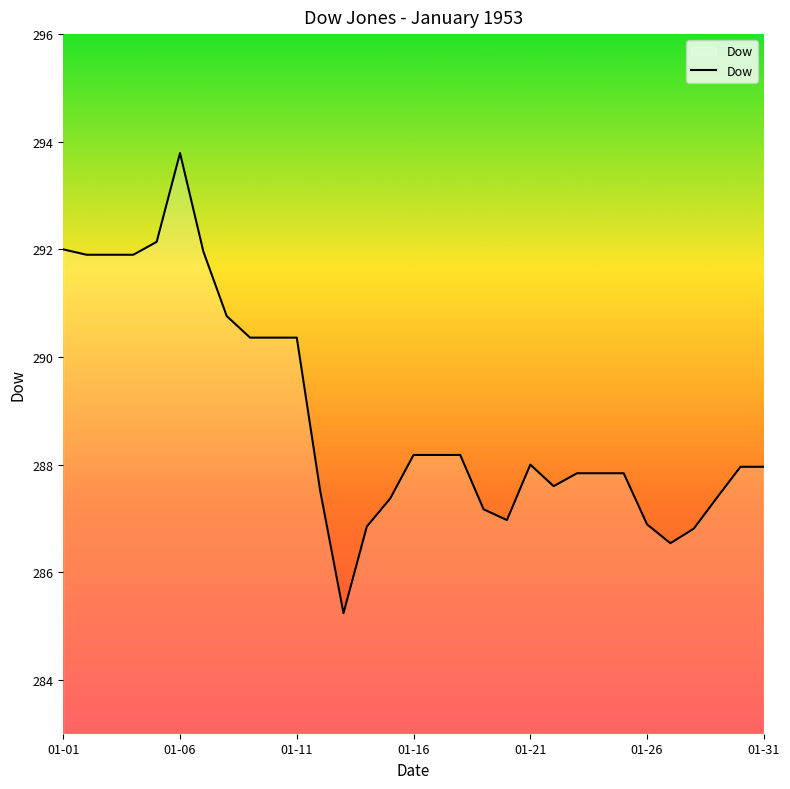

What is the smallest value displayed?

285.2